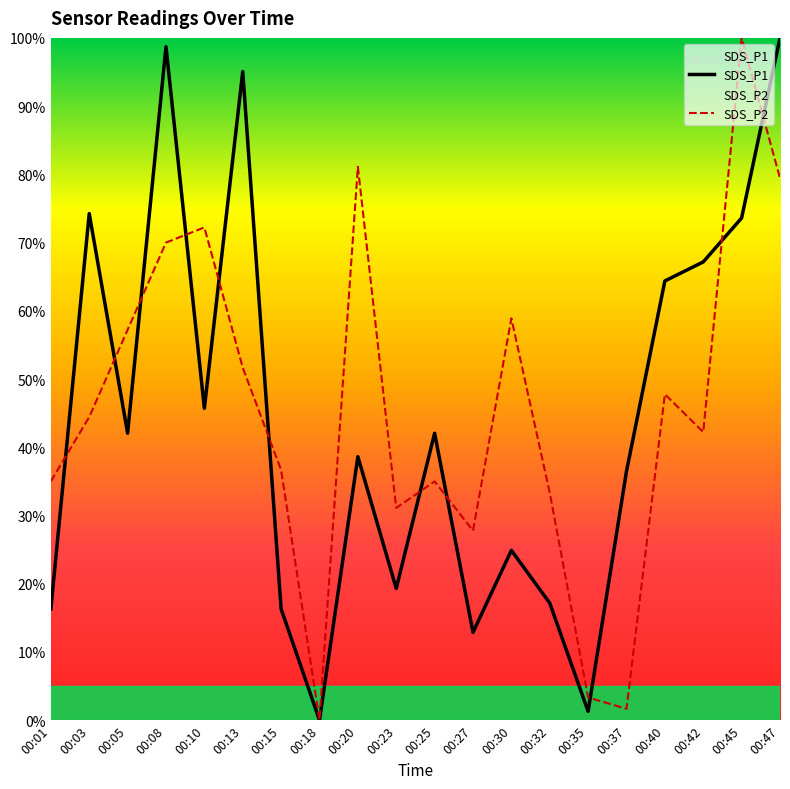

Where is the first local maximum for SDS_P1?

00:03